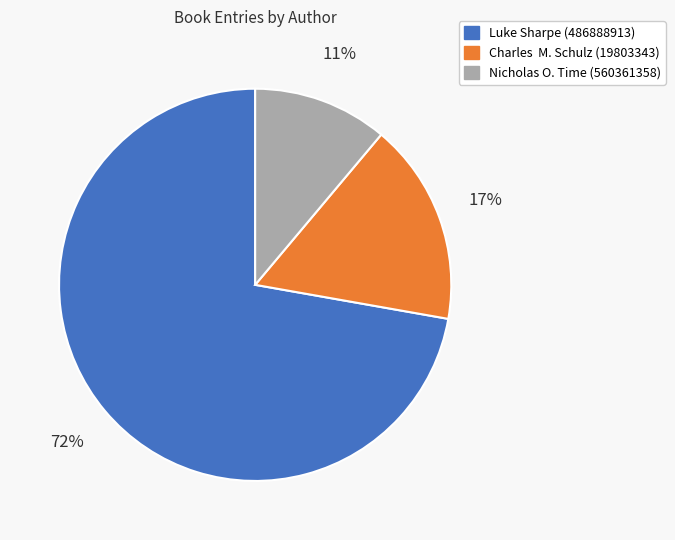

How many segments does this pie chart have?

3